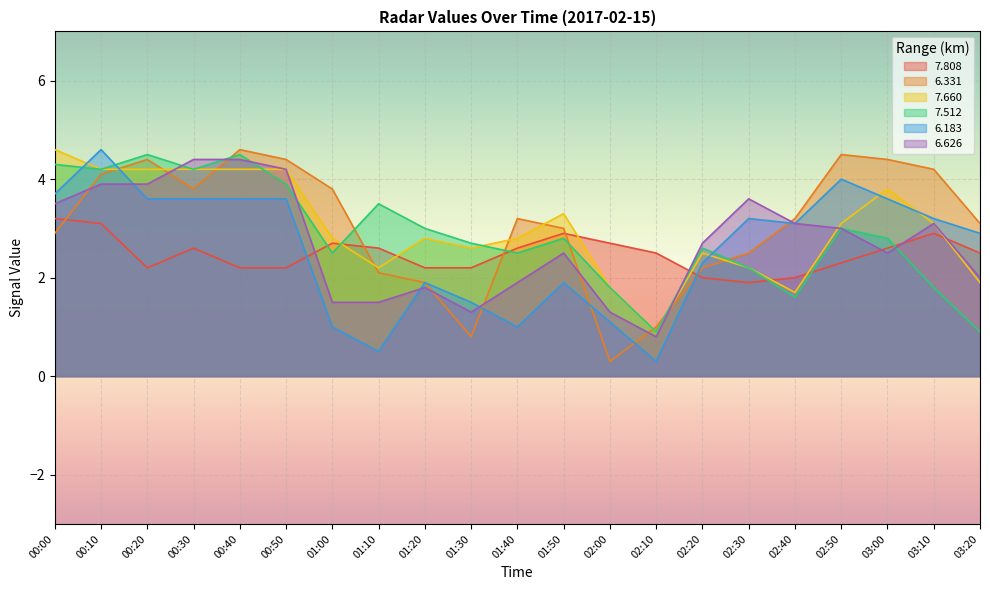

At which label does   7.660 reach its minimum?

02:10